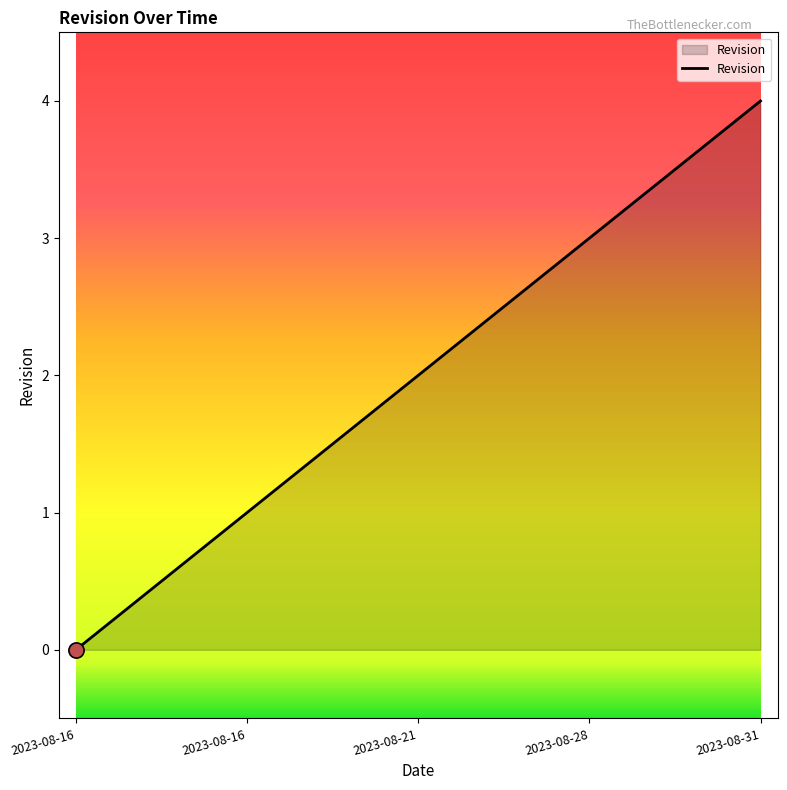

What is the change in value from 2023-08-16 to 2023-08-21?

+2